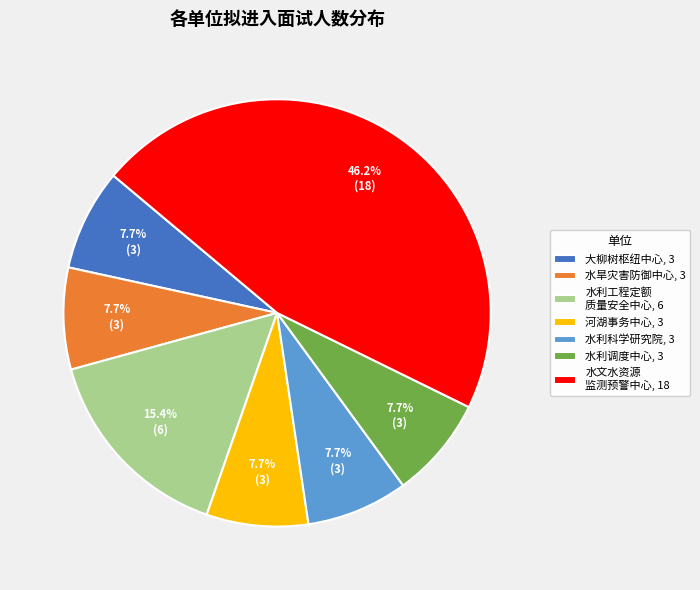

Which slice is the largest?

水文水资源 监测预警中心, 18